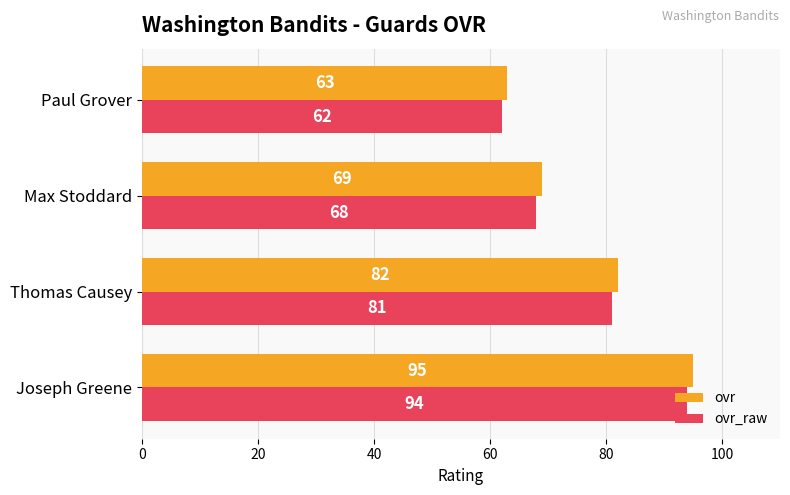

Count the ovr_raw values in the range 68 to 94.

3